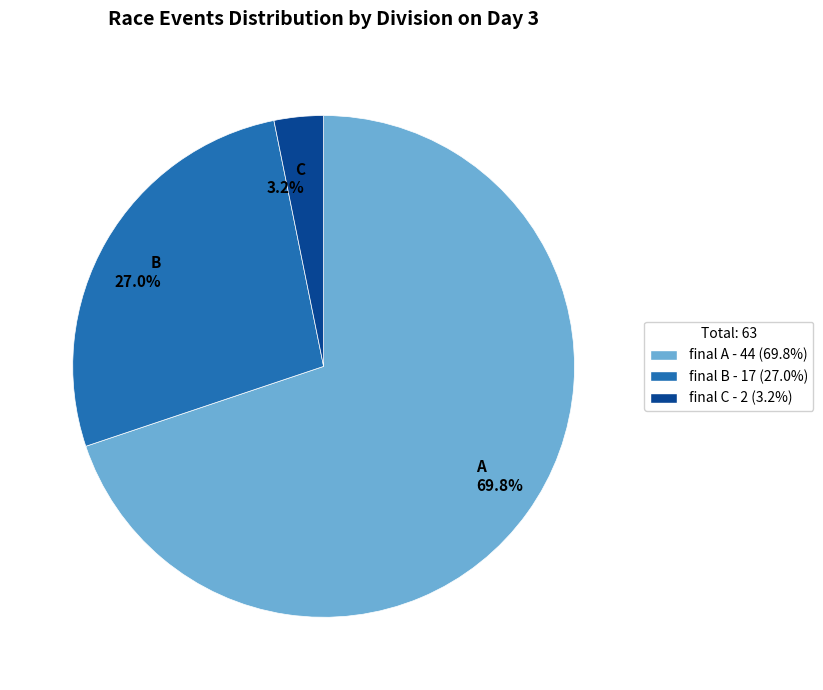

To the nearest percent, what is the difference between the largest and smallest slice percentages?

67%